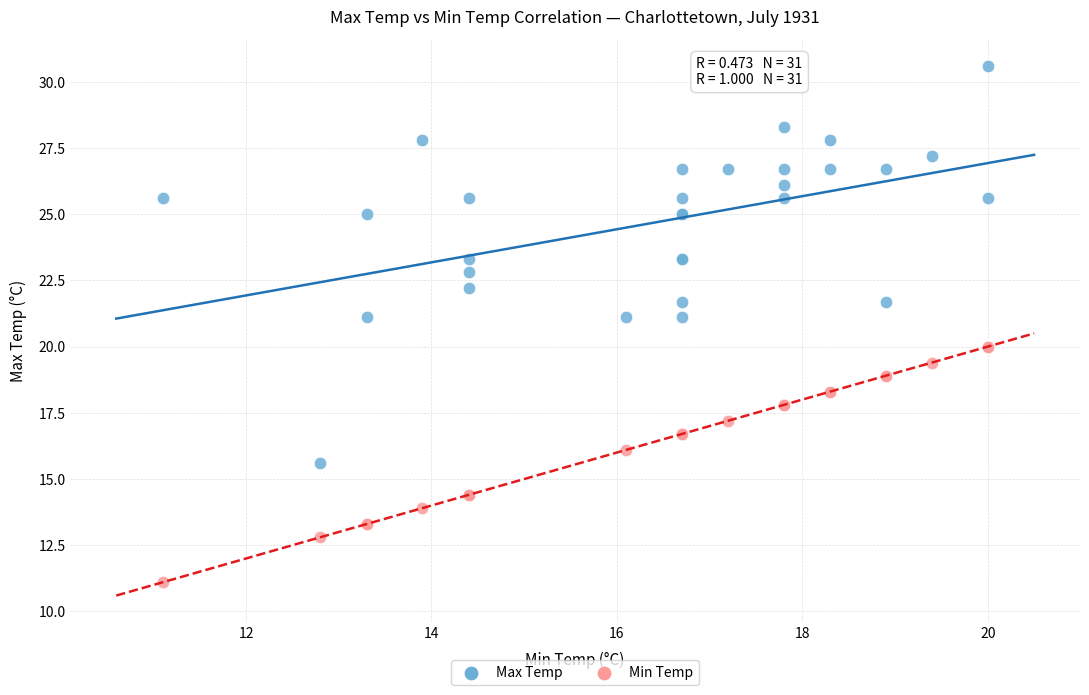

Which series contains the lowest Y value?

Min Temp